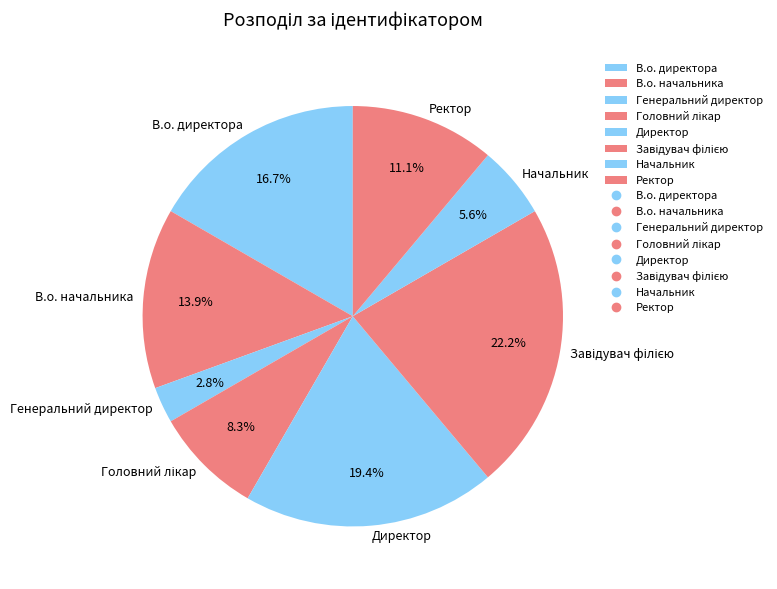

Which category has the smallest portion of the pie?

Генеральний директор